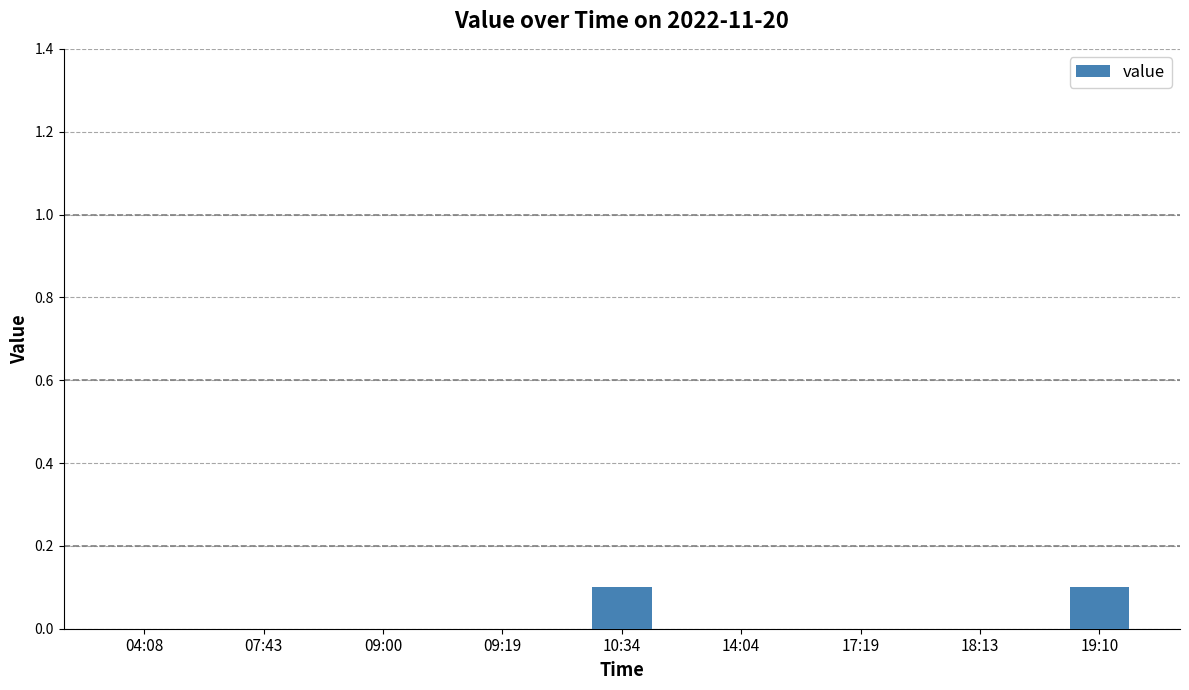

Reading left to right, list all the values displayed in this chart.

0.0	0.0	0.0	0.0	0.1	0.0	0.0	0.0	0.1